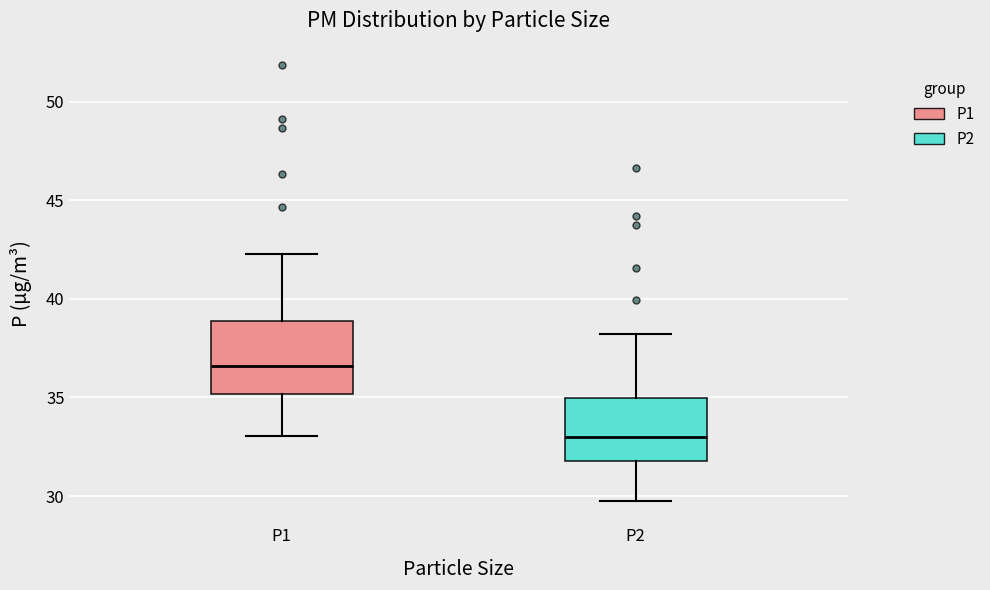

Reading left to right, read every box against the y-axis: the position of its median line, the range the box covers, and the ends of its whiskers. The values are not printed on the chart, so give them approximately, as read against the axis.

P1: median 36.5, box 35.0 to 39.0, whiskers 33.0 to 42.5
P2: median 33.0, box 32.0 to 35.0, whiskers 29.5 to 38.0